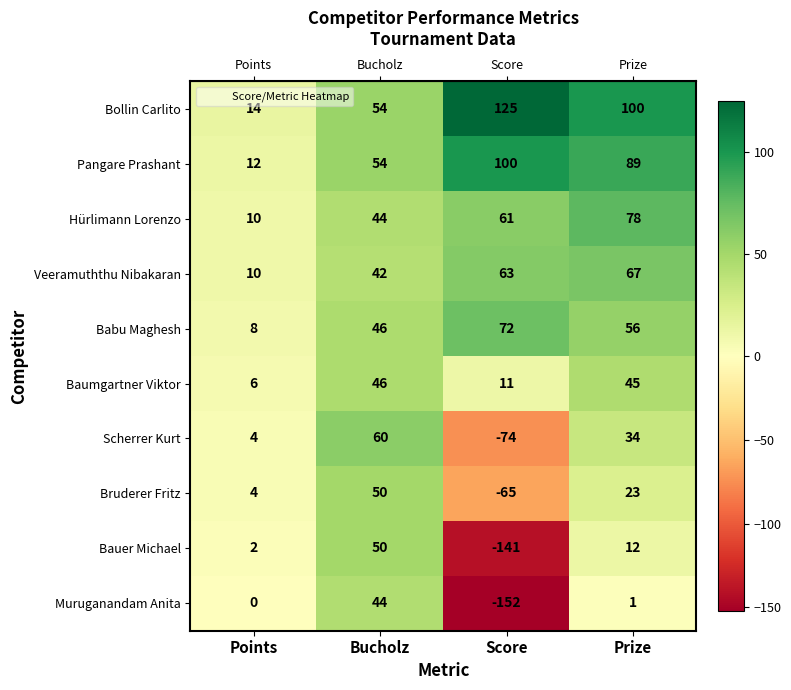

True or false: Scherrer Kurt has a value of -74 at Score.

True